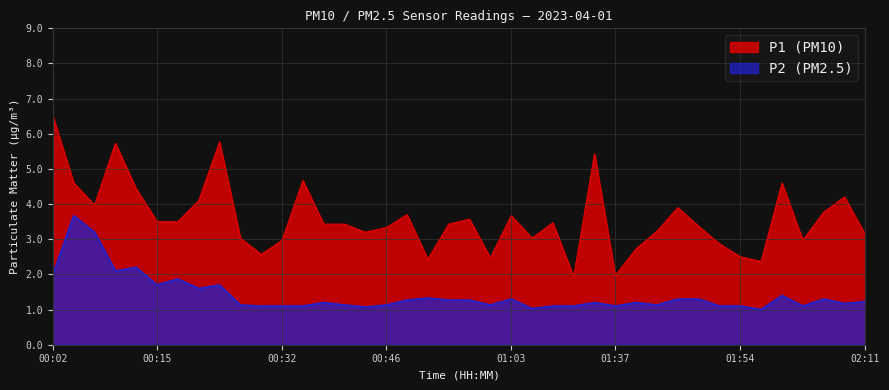

The value of P1 at 00:35 is 4.7. True or false?

True